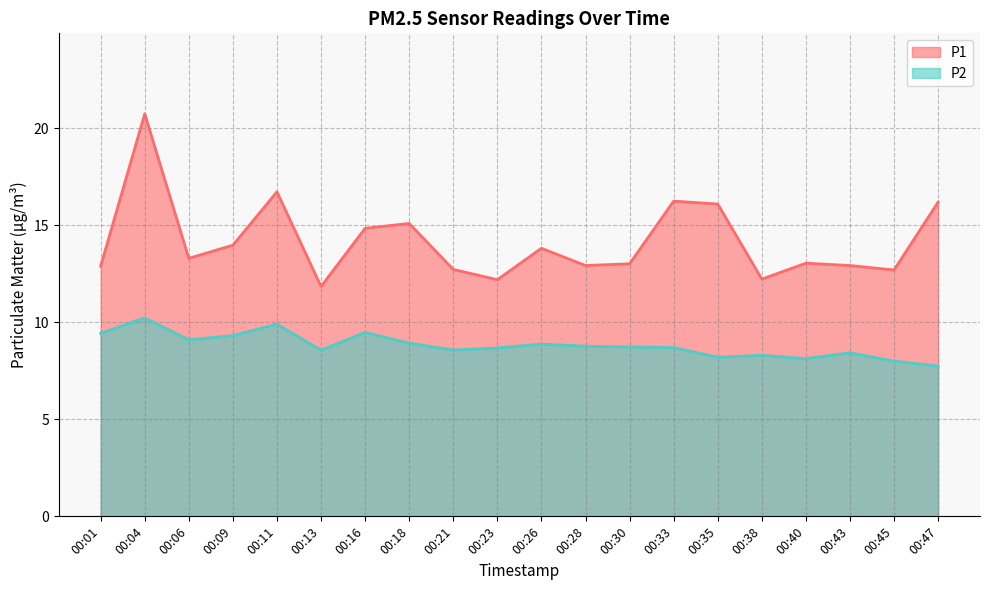

At which label does P1 first exceed 13?

00:04